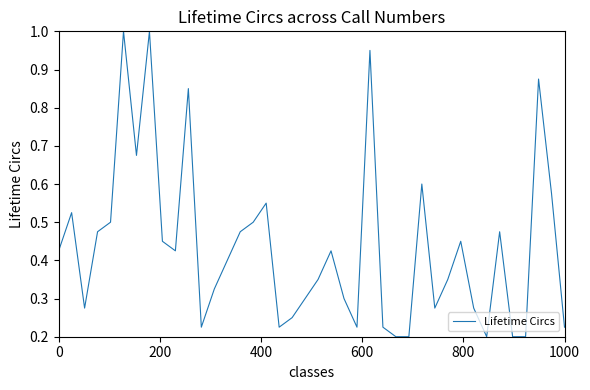

What is the maximum value shown in the chart?

1.0